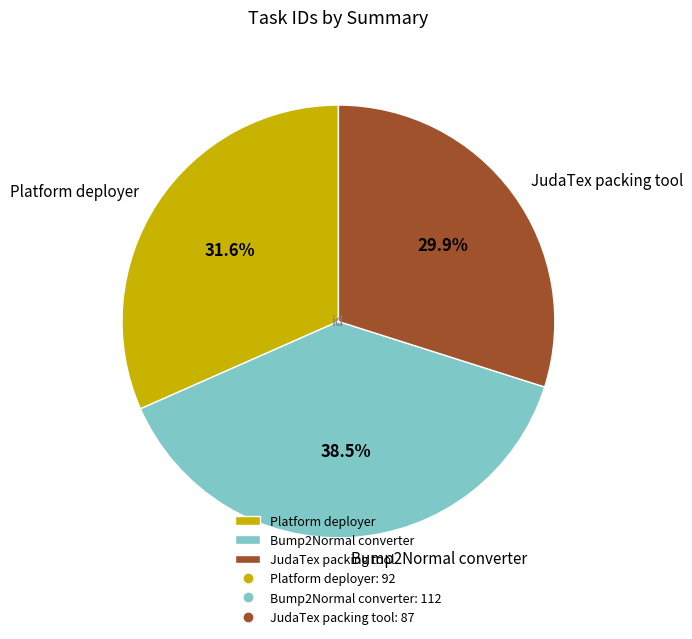

How many slices are in this pie chart?

3